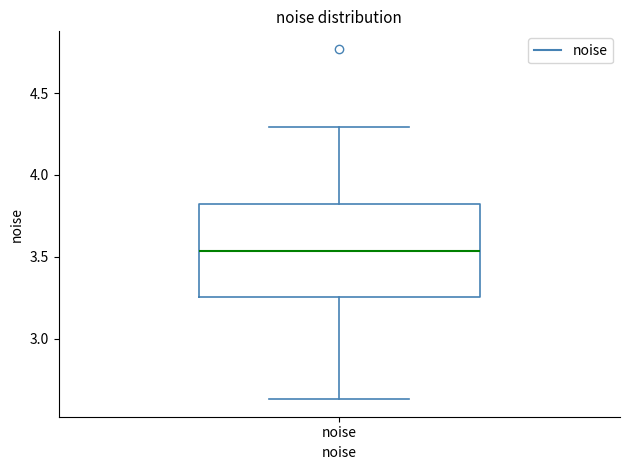

Where is the lower edge of the box for noise on the y-axis? The values are not printed on the chart, so give them approximately, as read against the axis.

3.25